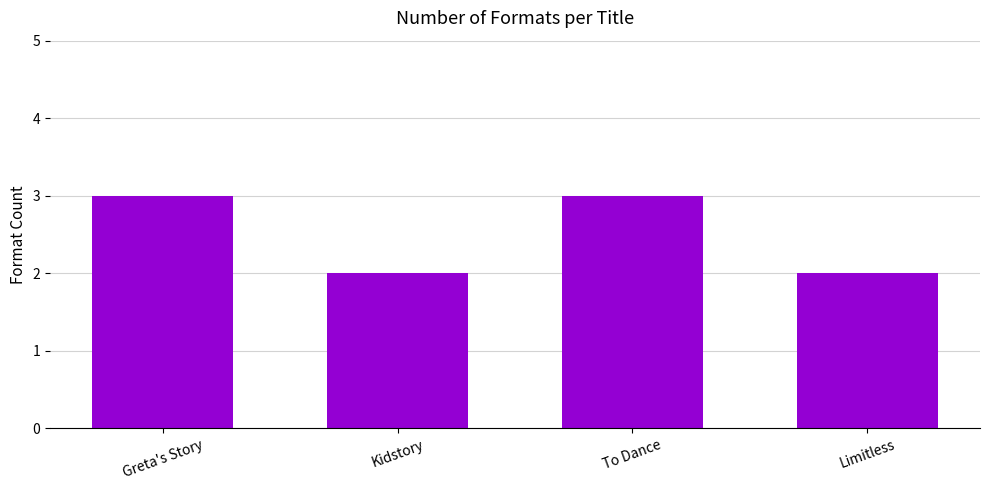

Are the bars grouped side by side (vs. stacked)?

No